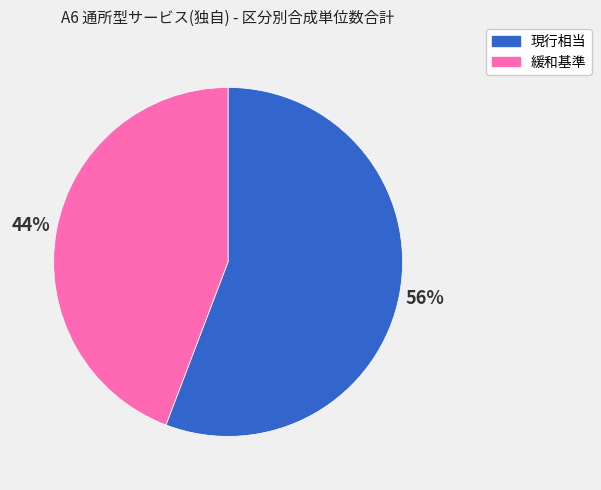

How many segments does this pie chart have?

2